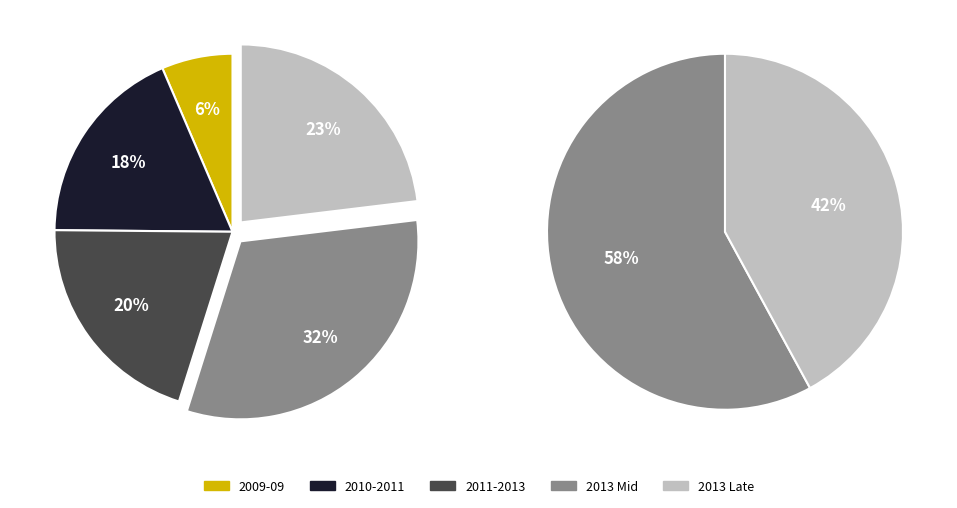

Does 2013-06-28 account for over 50% of the chart?

No